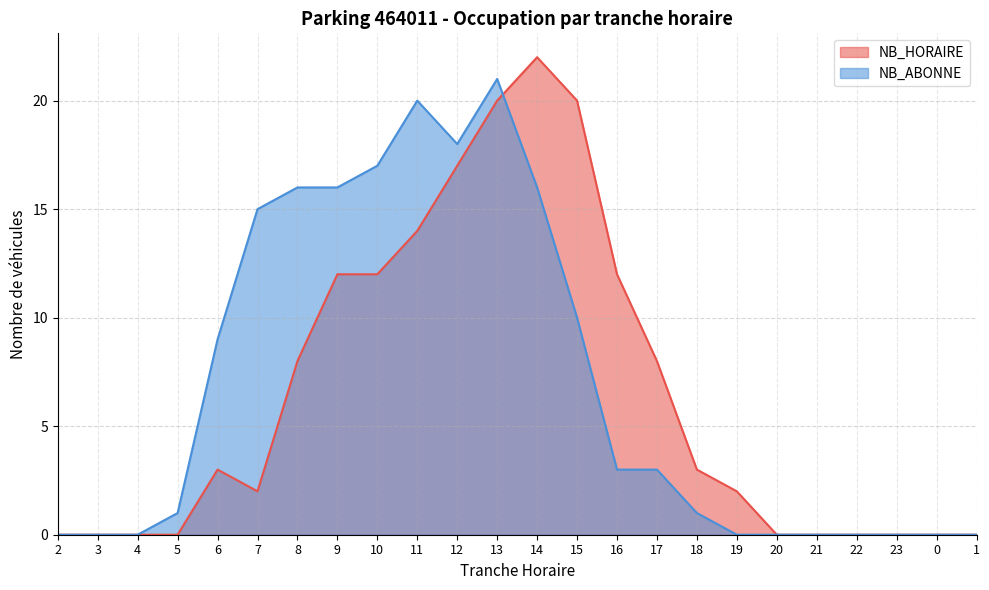

Between 11 and 4, which is larger?

11